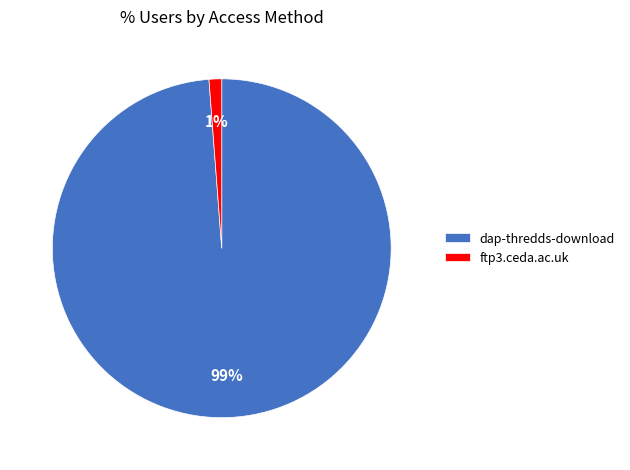

Does any single category account for the majority?

Yes